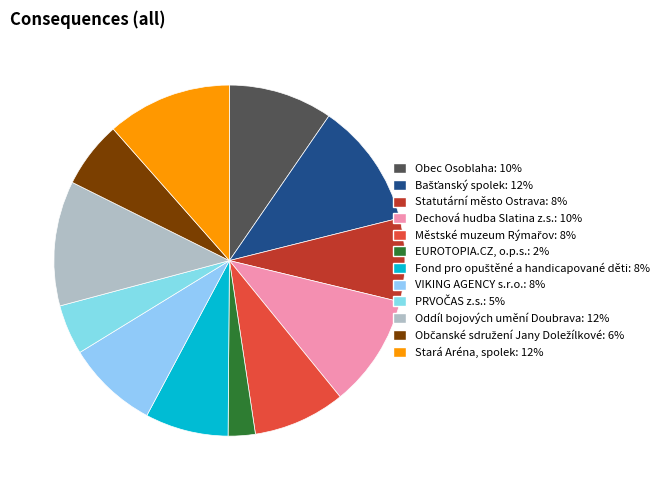

To the nearest percent, what is the average slice percentage?

8%